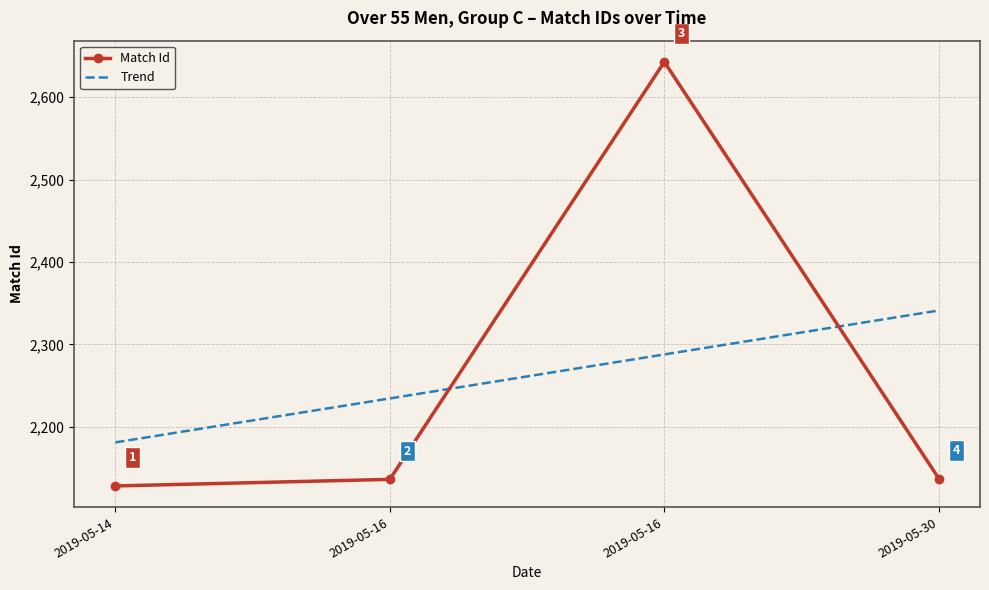

True or false: Match Id and Trend cross at least once.

True